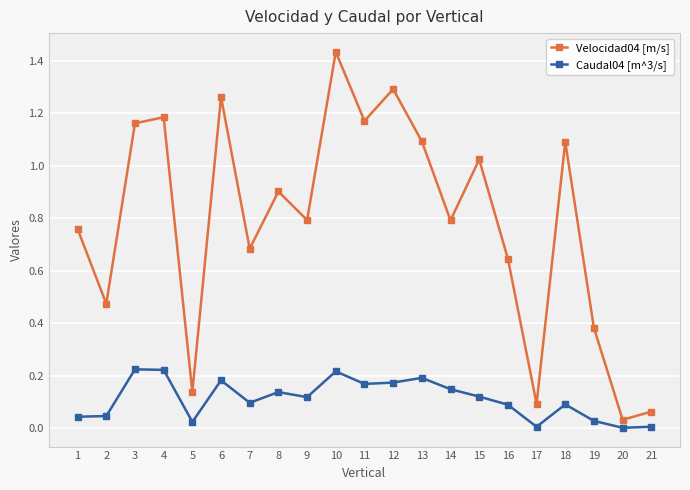

Which series has the widest spread of values?

Velocidad04 [m/s]